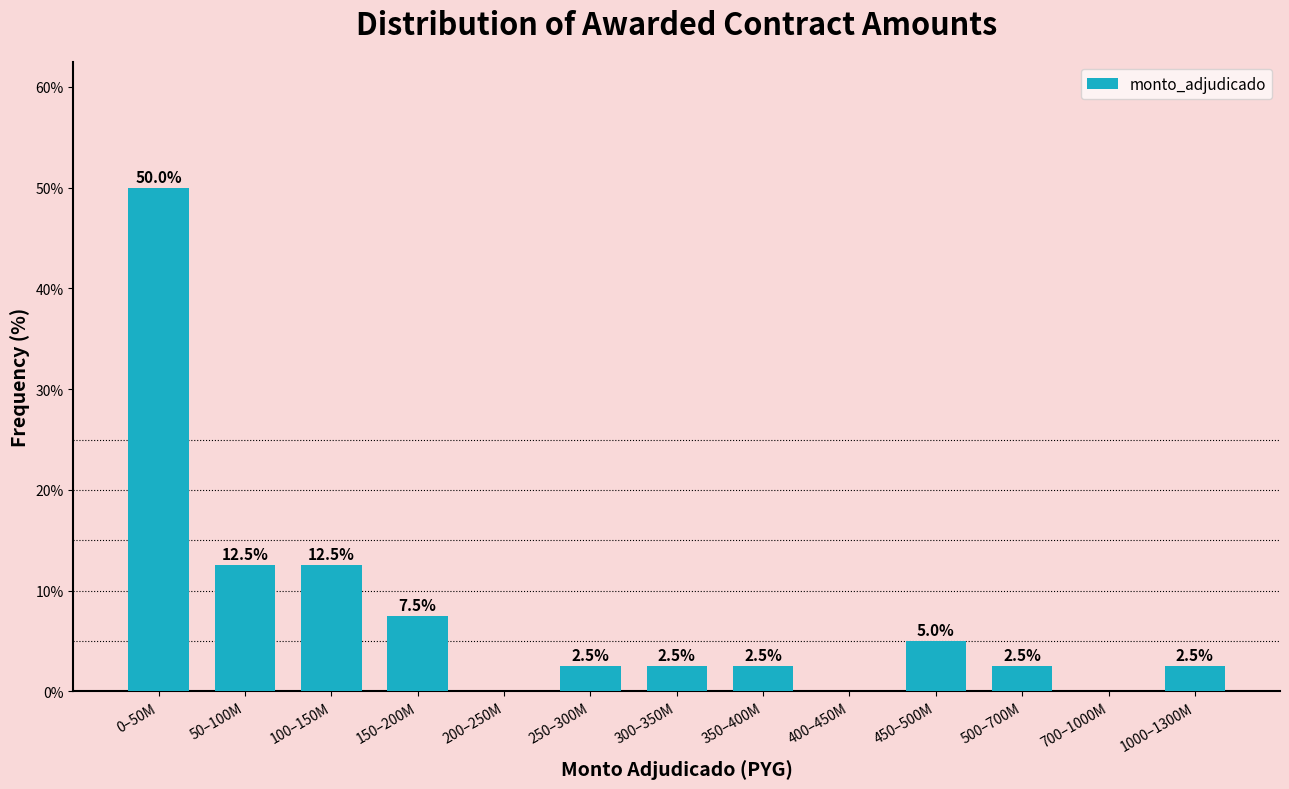

Reading left to right, list all the values displayed in this chart.

0–50M=50.0	50–100M=12.5	100–150M=12.5	150–200M=7.5	200–250M=0.0	250–300M=2.5	300–350M=2.5	350–400M=2.5	400–450M=0.0	450–500M=5.0	500–700M=2.5	700–1000M=0.0	1000–1300M=2.5